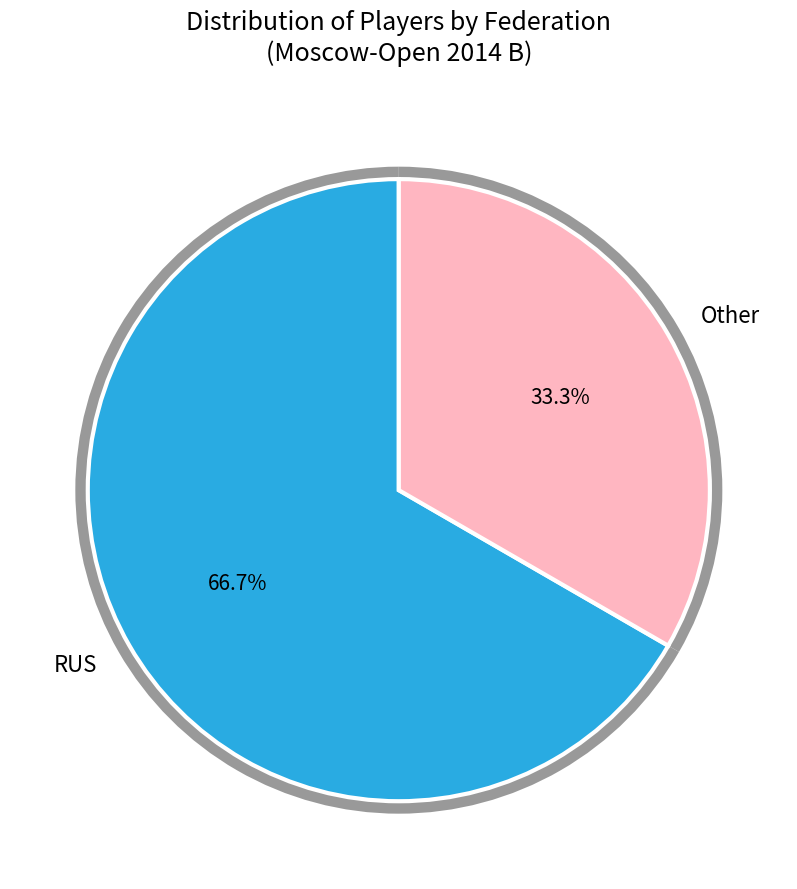

To the nearest percent, what is the difference between the largest and smallest slice percentages?

33%